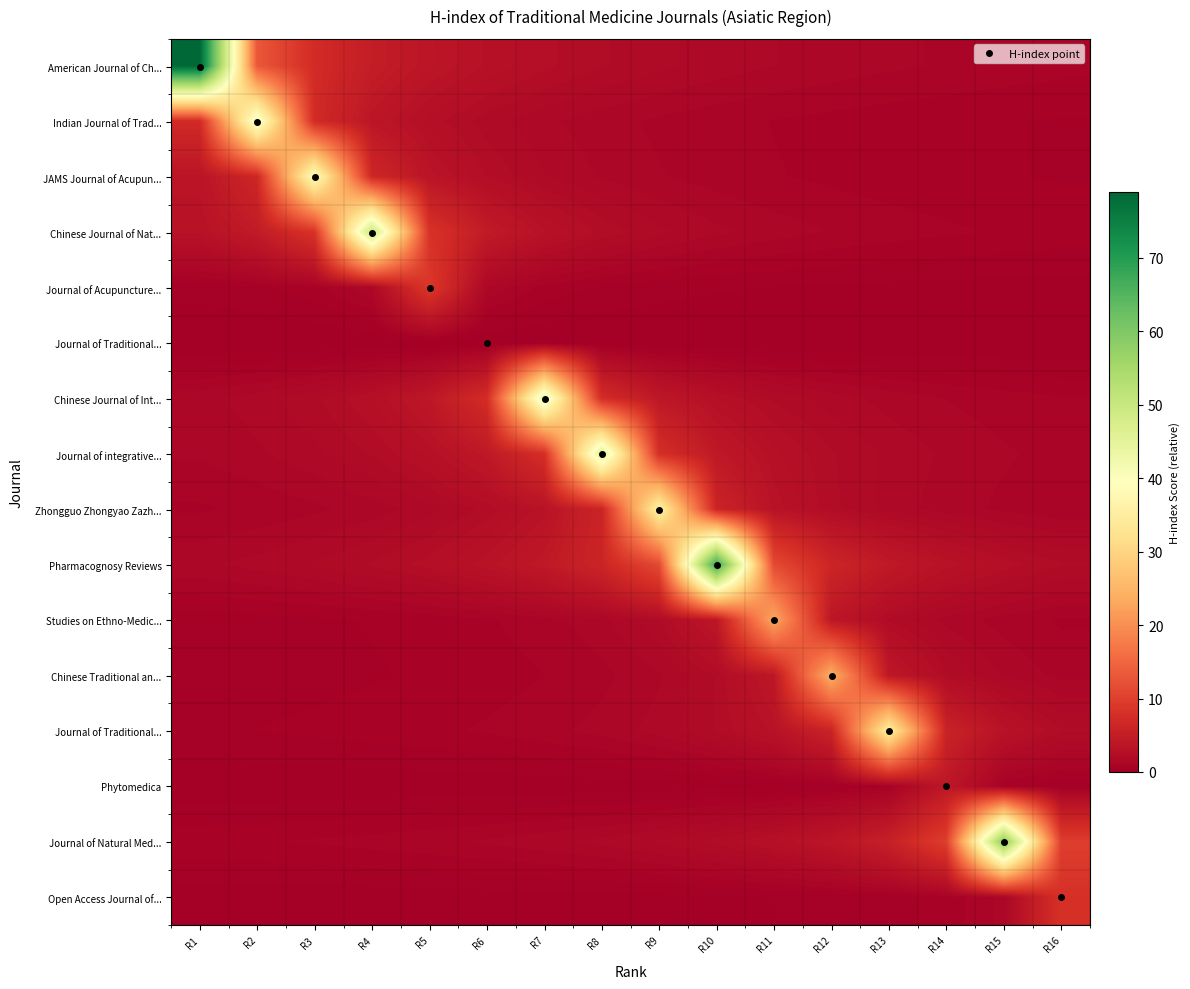

How many data points does each series have?

16